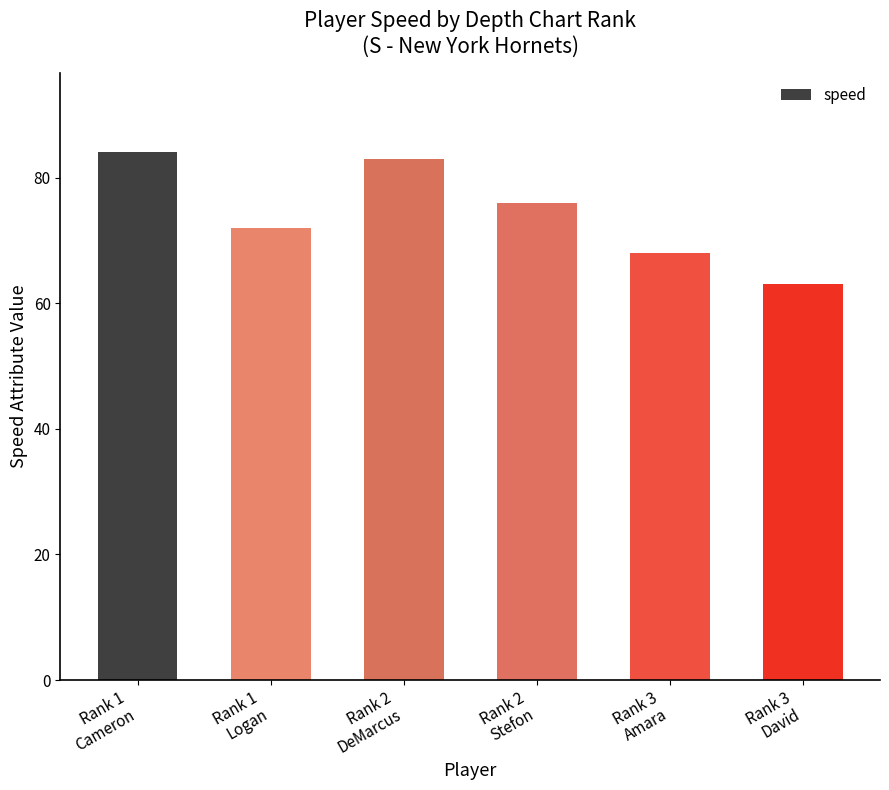

Reading left to right, transcribe all the data shown in this chart.

84	72	83	76	68	63